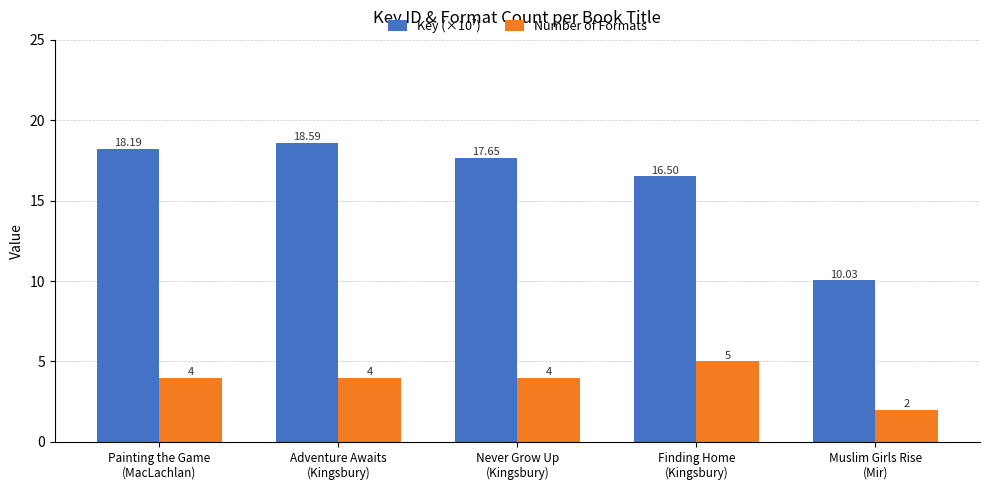

What is the average value of the Number of Formats series?

3.8